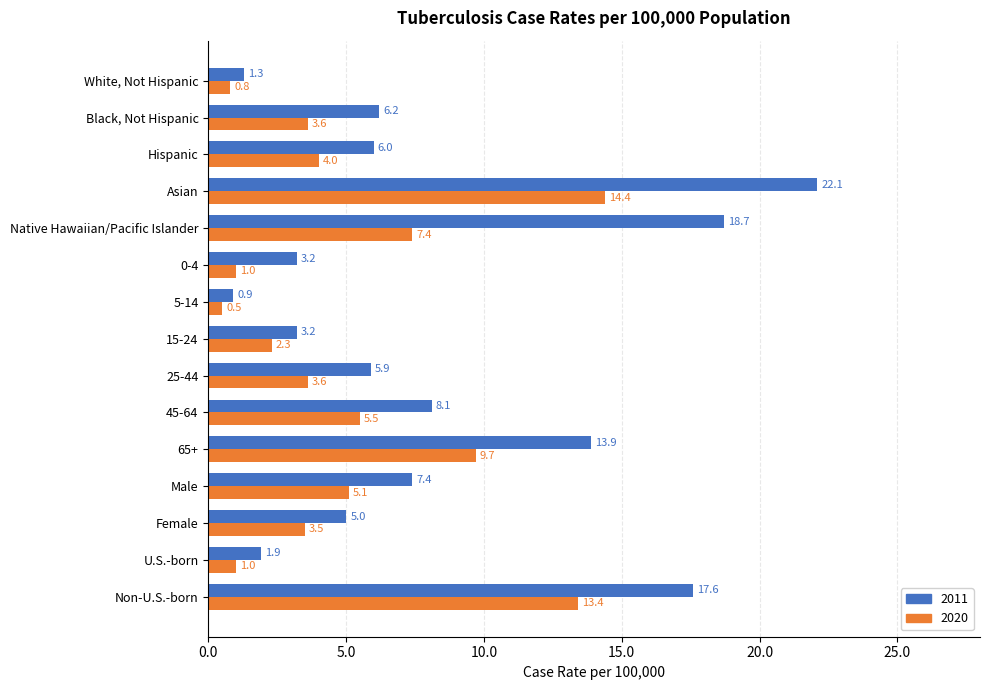

Which series changed the most between Black, Not Hispanic and Non-U.S.-born?

2011